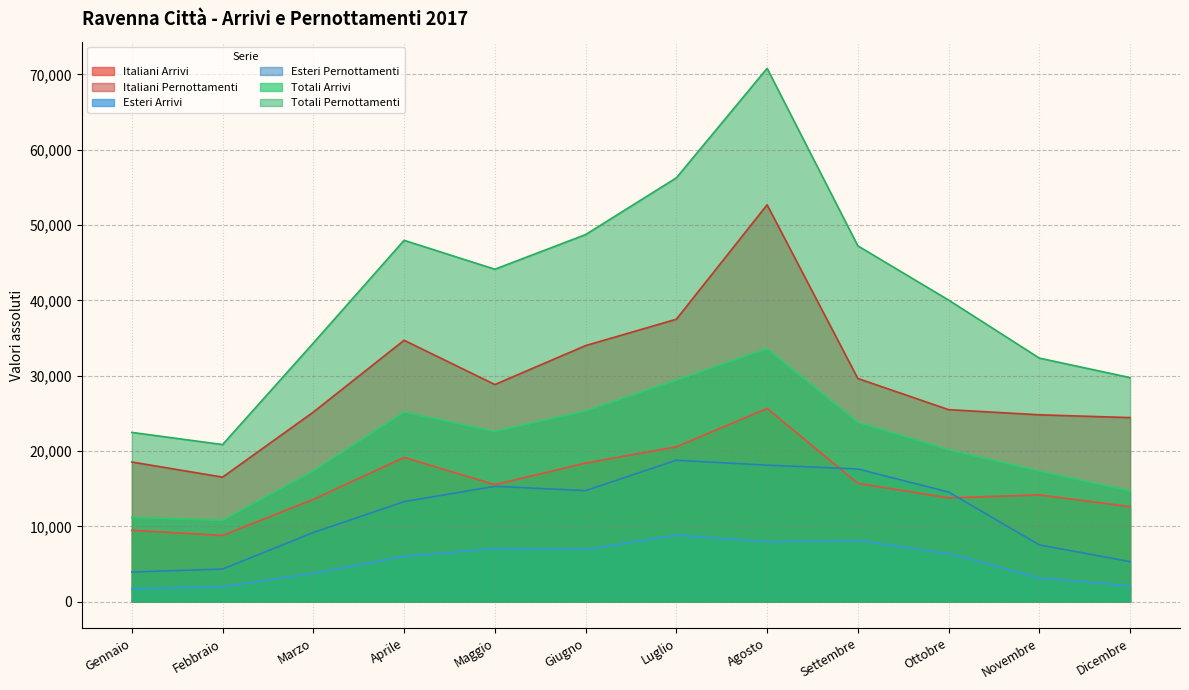

Which category has the highest value across all series?

Agosto